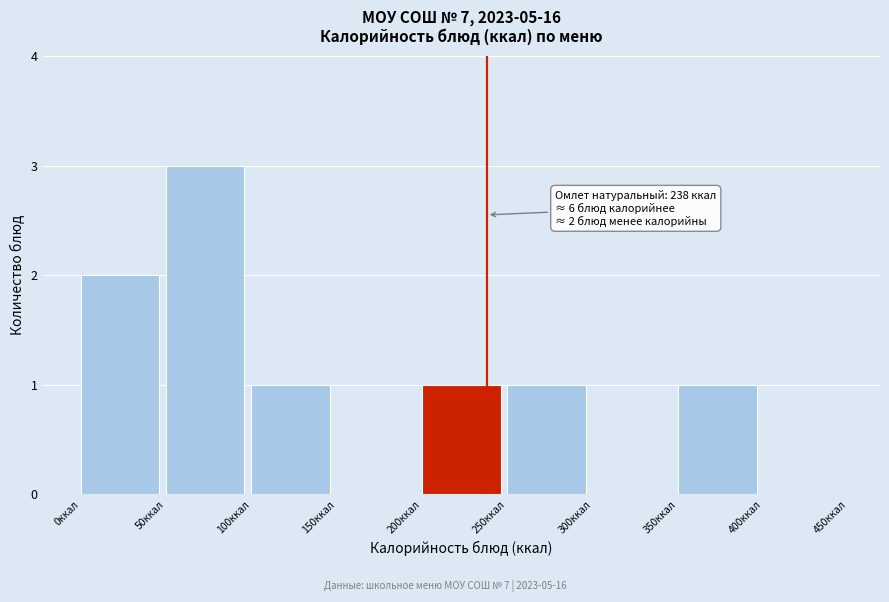

Which range on the x-axis has the tallest bar?

50 to 100